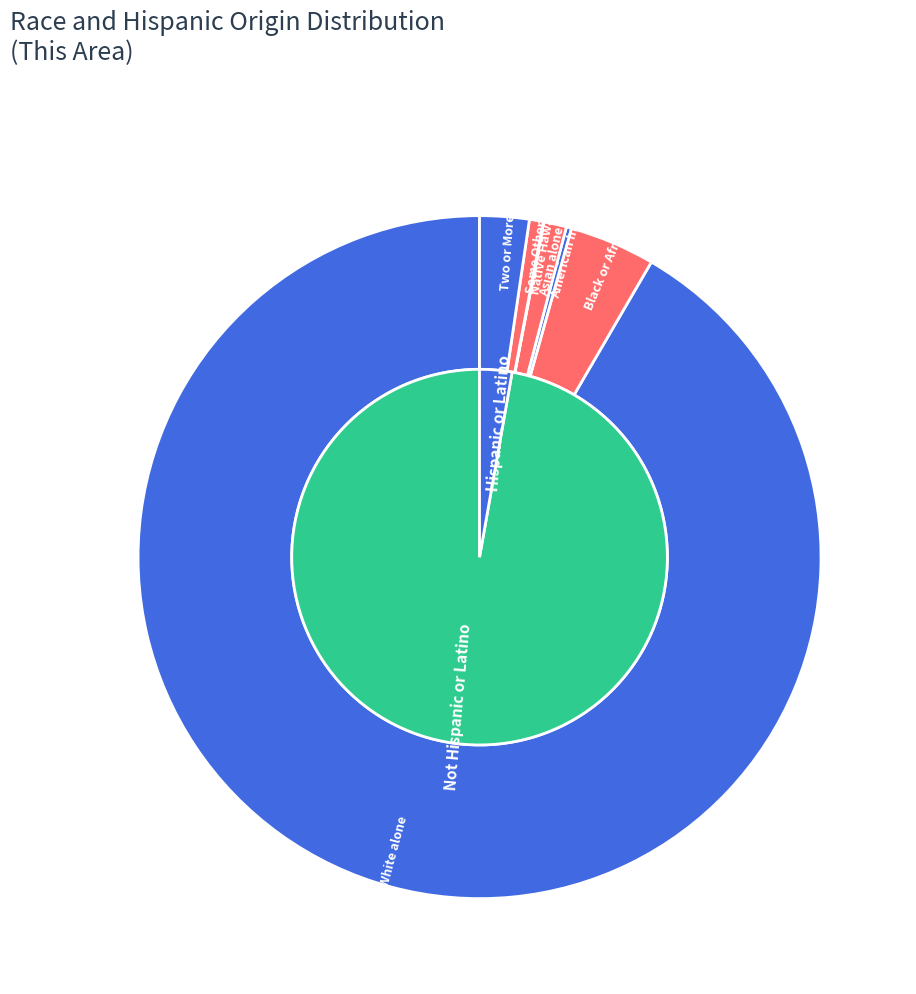

Which slice represents more than half of the pie?

White alone